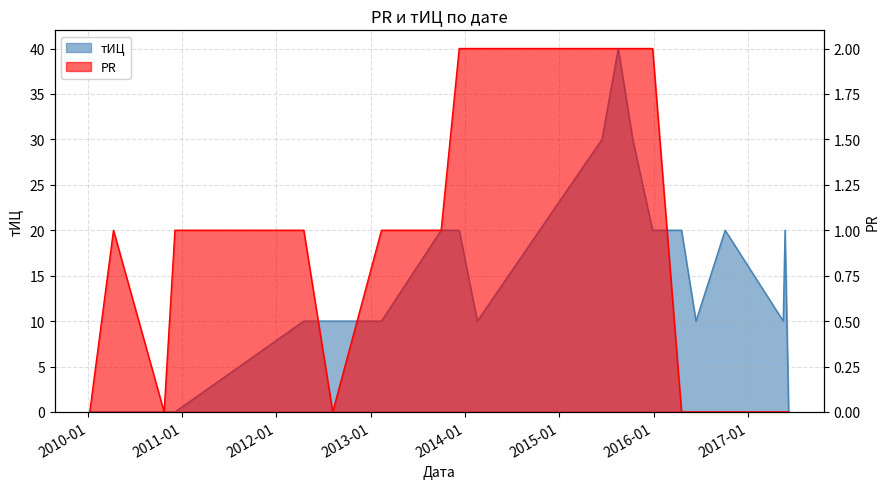

At how many categories does at least one series exceed 17?

9